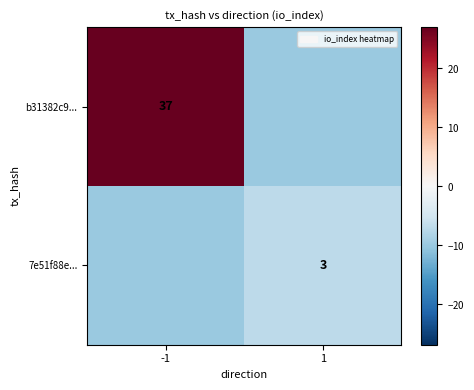

What is the spread (max minus min) of values at 1?

3